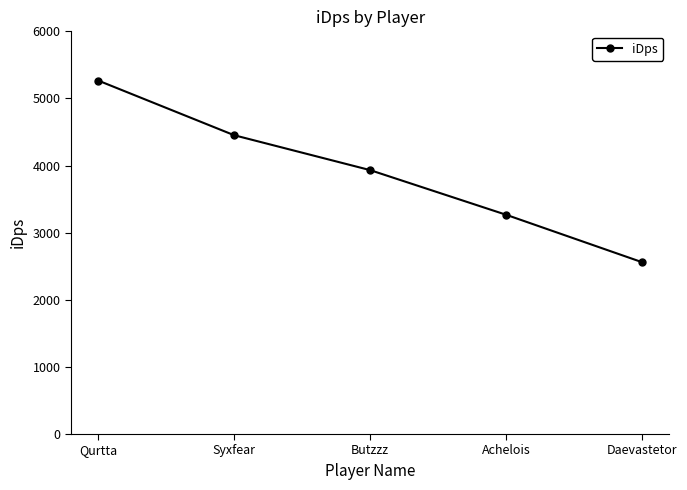

True or false: the data shows 2676.5 at Qurtta.

False